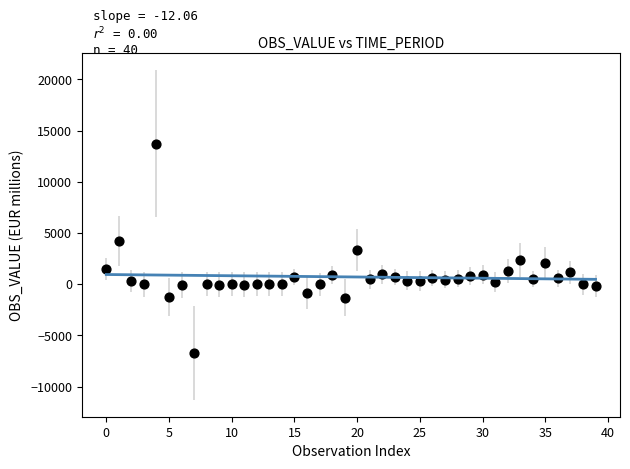

How many points are shown in the scatter plot?

40